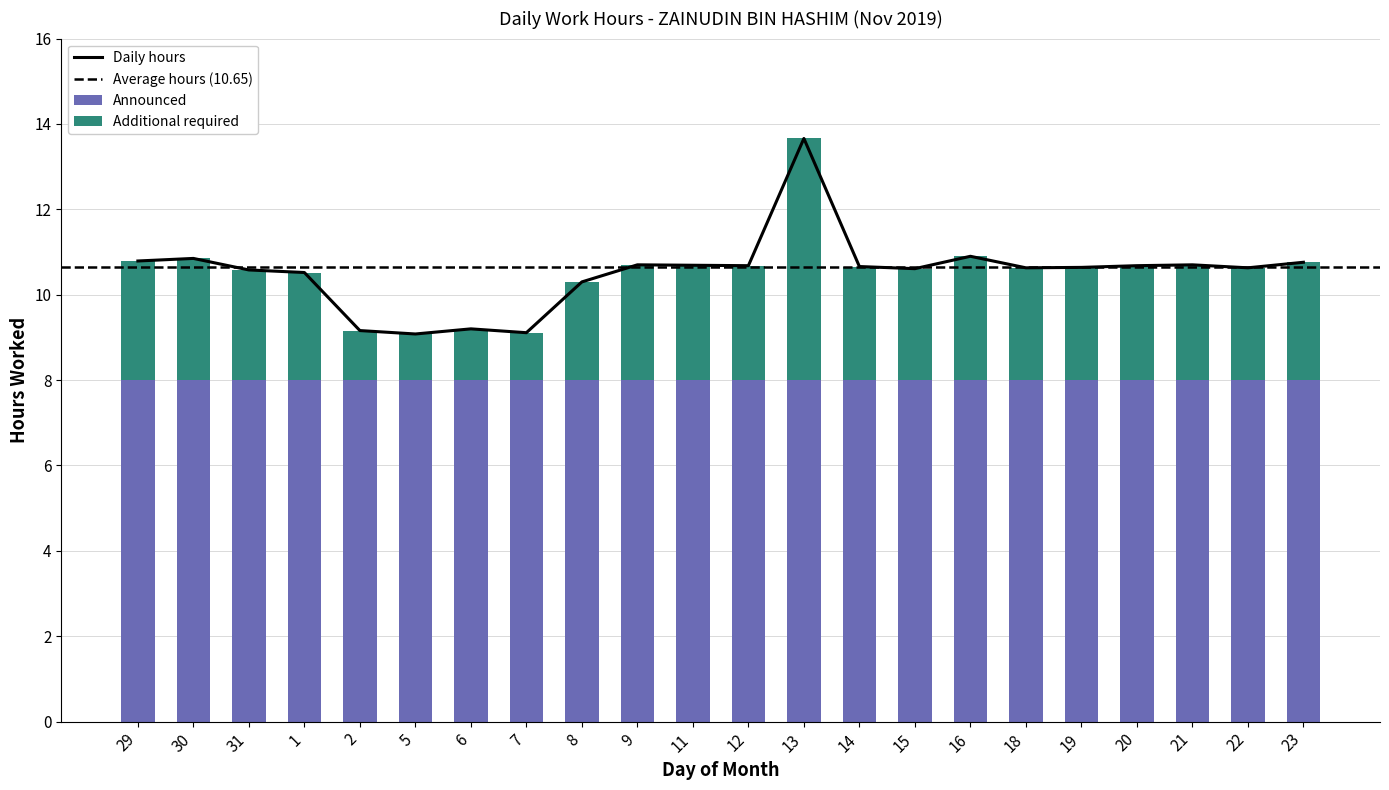

Reading left to right, list all the values displayed in this chart.

29=10.8	30=10.8	31=10.6	1=10.5	2=9.2	5=9.1	6=9.2	7=9.1	8=10.3	9=10.7	11=10.7	12=10.7	13=13.7	14=10.7	15=10.6	16=10.9	18=10.6	19=10.6	20=10.7	21=10.7	22=10.6	23=10.8